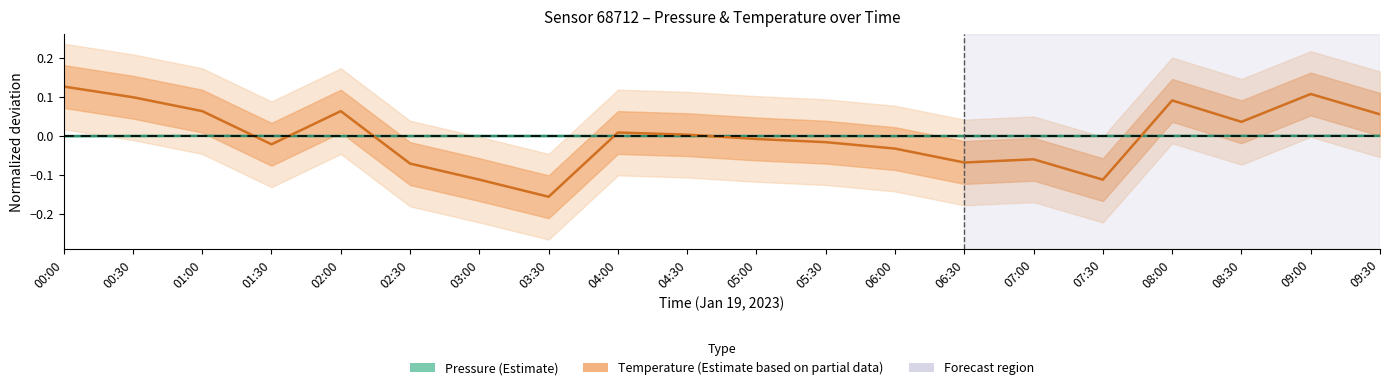

What is the label of the 4th point from the right?

08:00